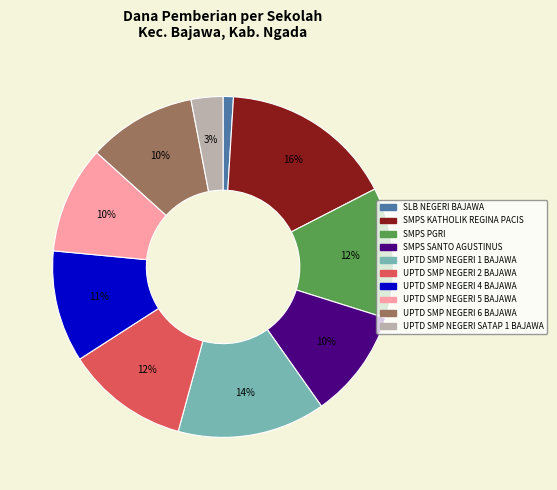

Is it true that UPTD SMP NEGERI 4 BAJAWA is 19% of the pie?

False